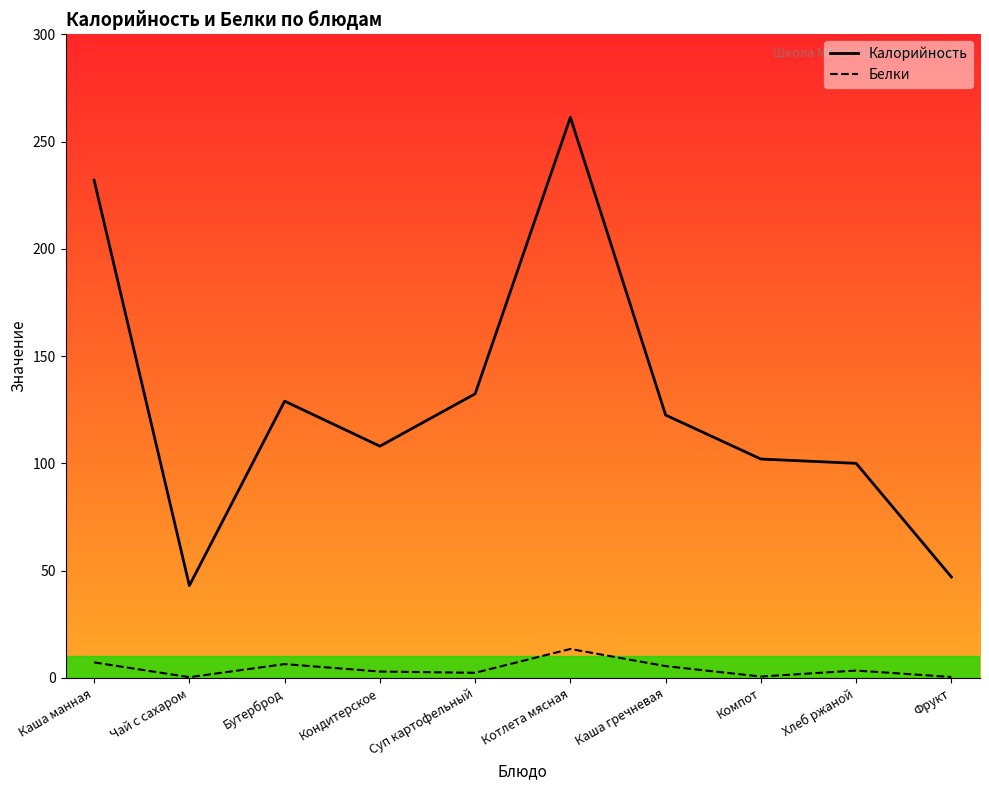

At which category does Калорийность reach its first local peak?

Бутерброд